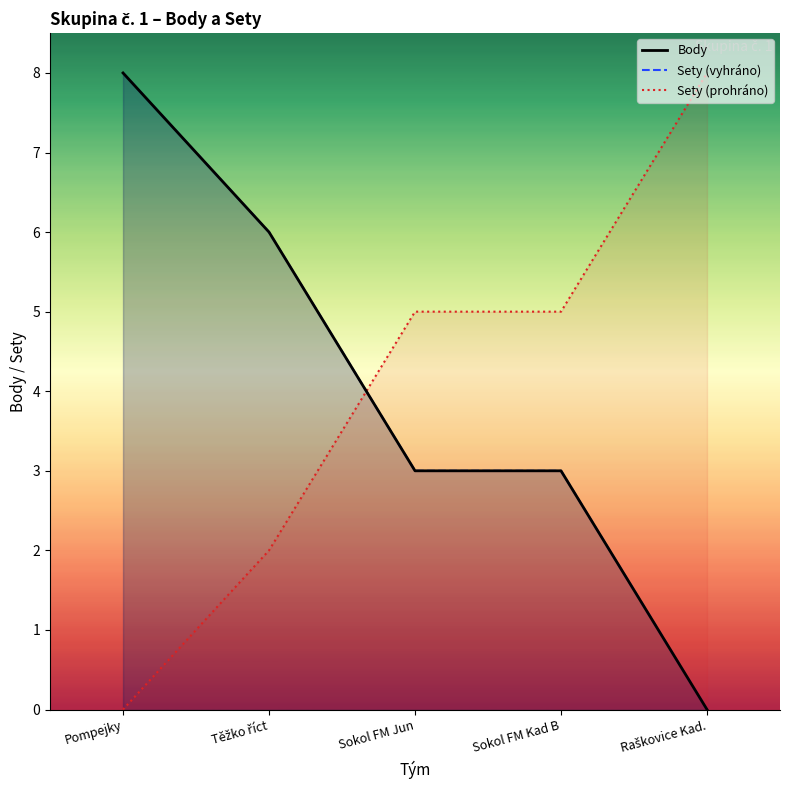

Reading right to left, transcribe all the data shown in this chart.

Body: Raškovice Kad.=0	Sokol FM Kad B=3	Sokol FM Jun=3	Těžko říct=6	Pompejky=8
Sety (vyhráno): Raškovice Kad.=0	Sokol FM Kad B=3	Sokol FM Jun=3	Těžko říct=6	Pompejky=8
Sety (prohráno): Raškovice Kad.=8	Sokol FM Kad B=5	Sokol FM Jun=5	Těžko říct=2	Pompejky=0